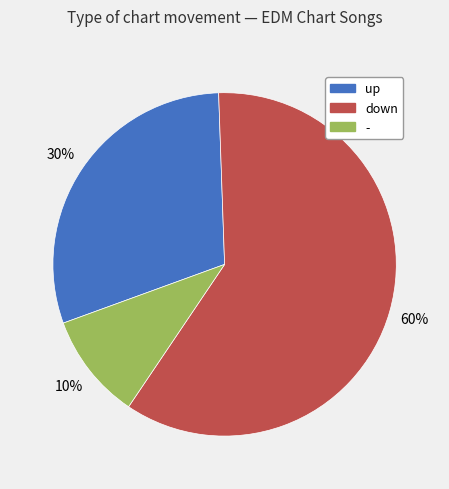

To the nearest percent, what is the combined percentage of up and -?

40%